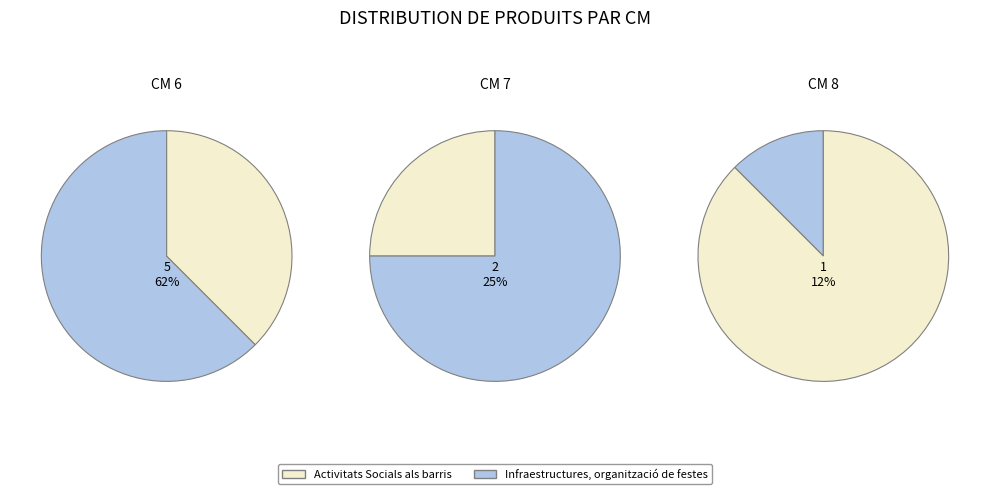

To the nearest percent, what is the combined percentage of 6 and 8?

75%